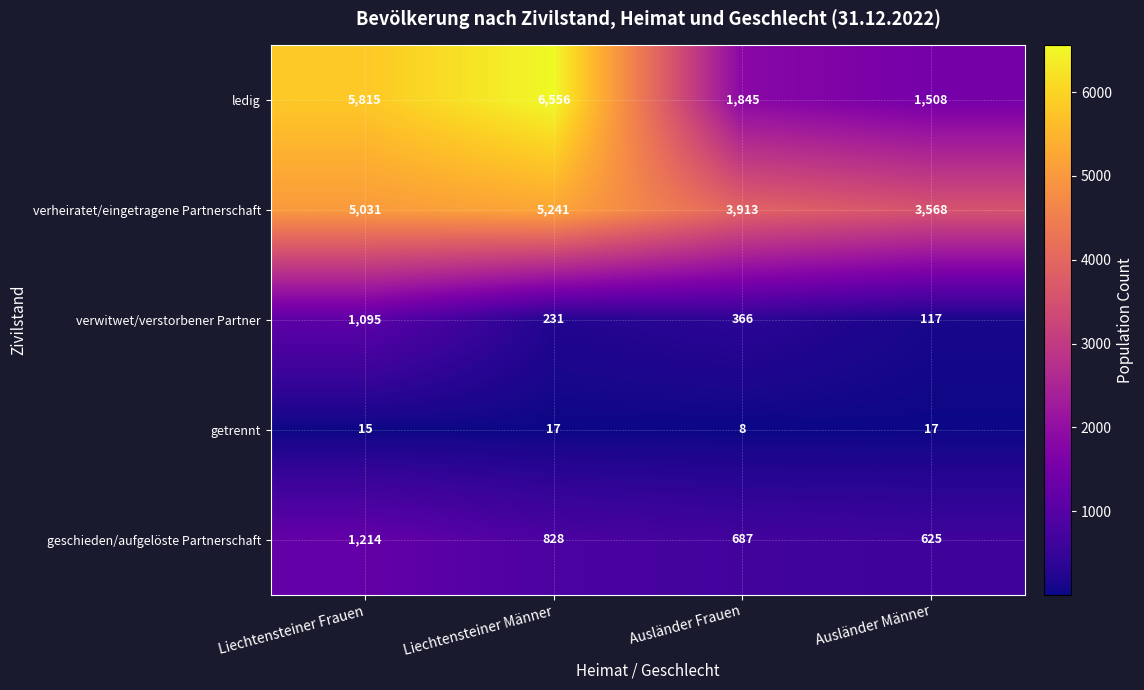

True or false: ledig has a value of 2780 at Liechtensteiner Frauen.

False